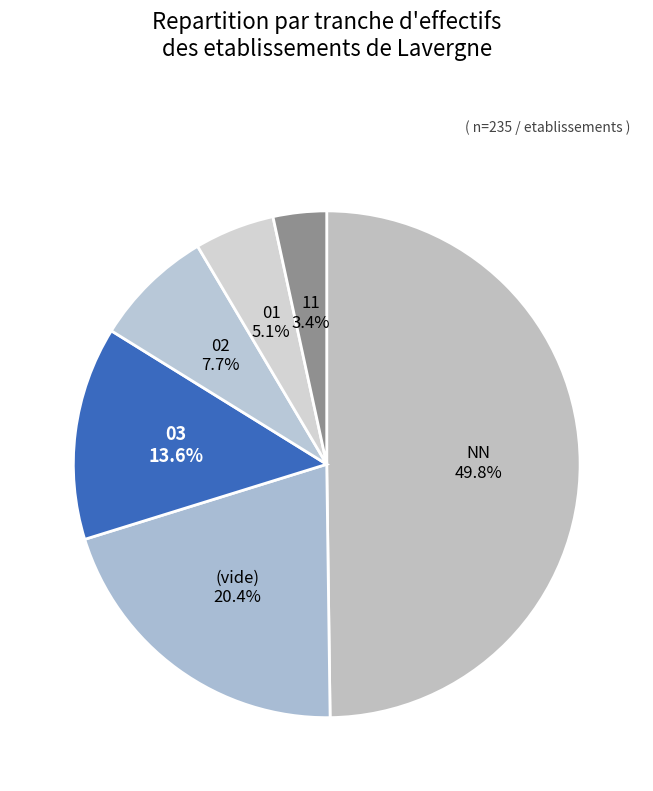

What is the smallest slice in the pie chart?

11